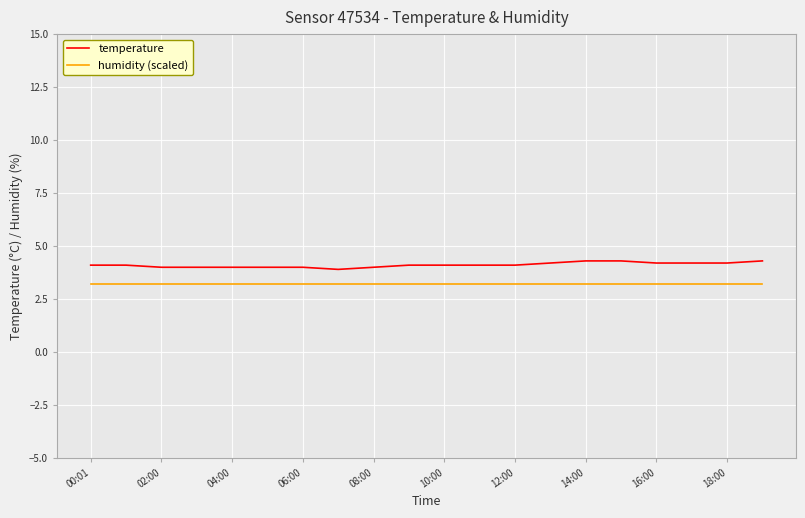

Which series has the widest spread of values?

temperature